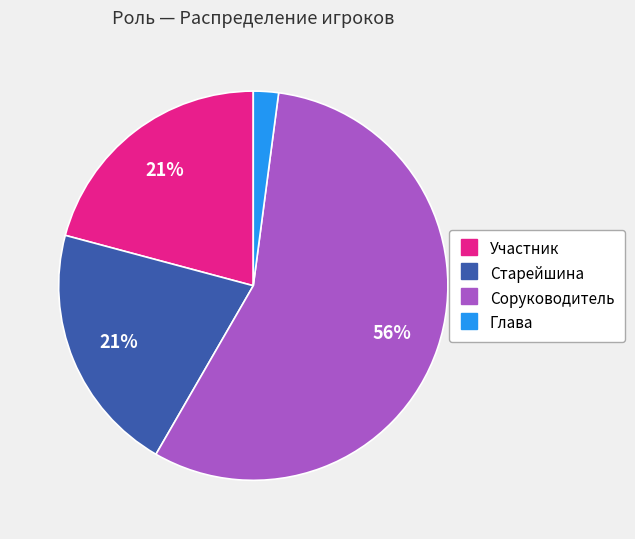

Combined, do Соруководитель and Старейшина account for over 50%?

Yes